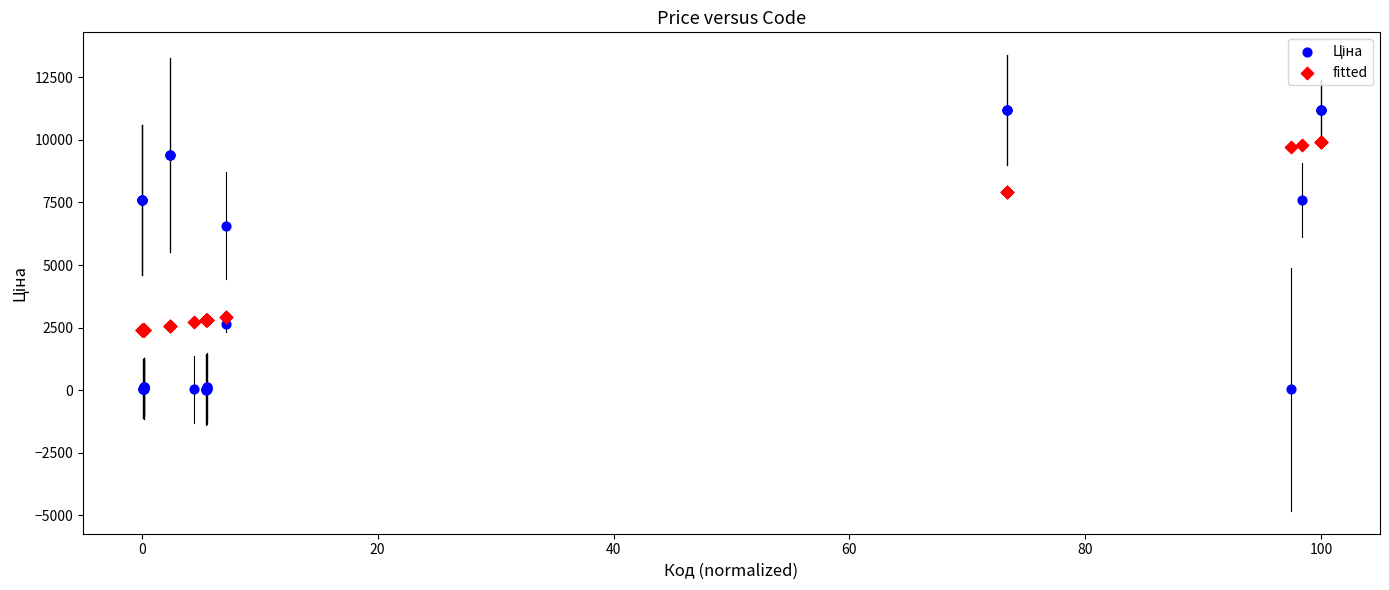

What is the X range (max minus min) for the scatter plot?

100.0